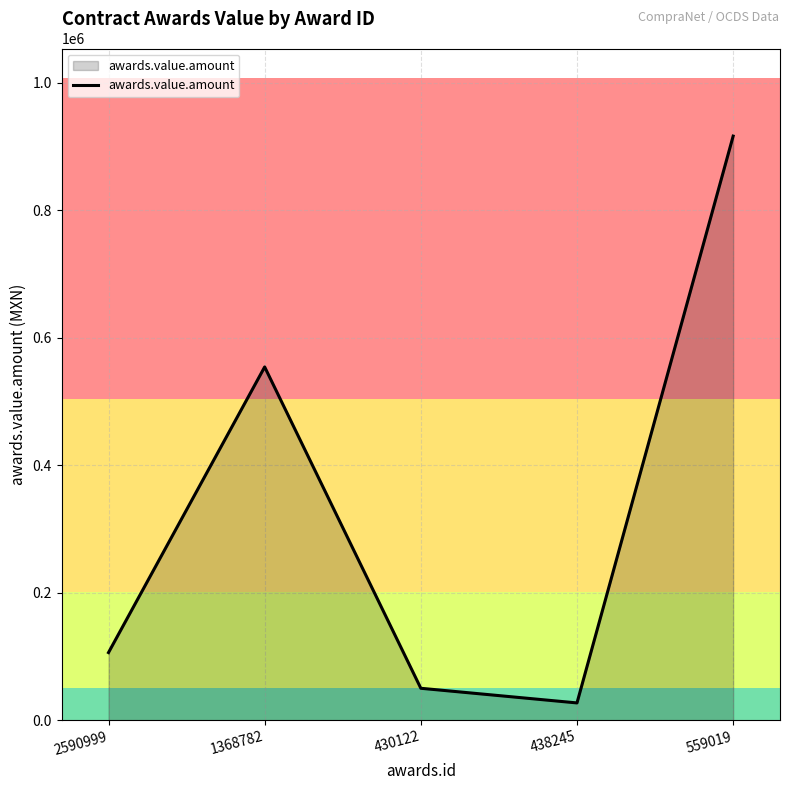

Reading left to right, transcribe all the data shown in this chart.

2590999=105999.5	1368782=553948.3	430122=50000.0	438245=27027.0	559019=915950.0